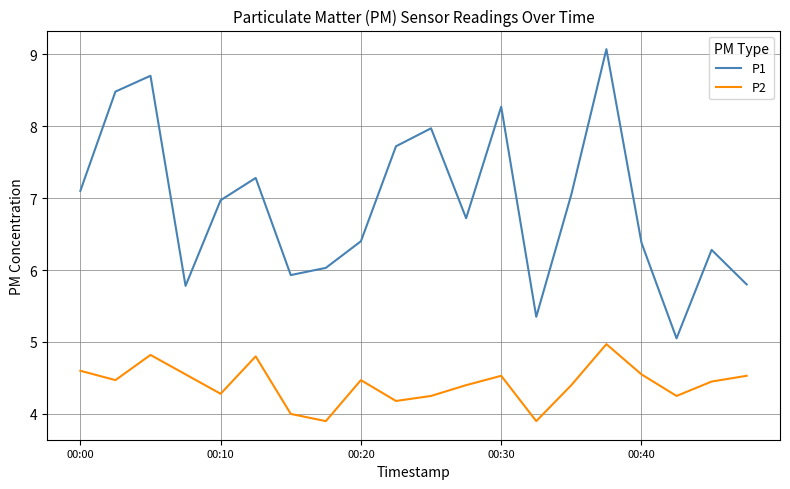

How many interior local valleys does the P2 series have?

6